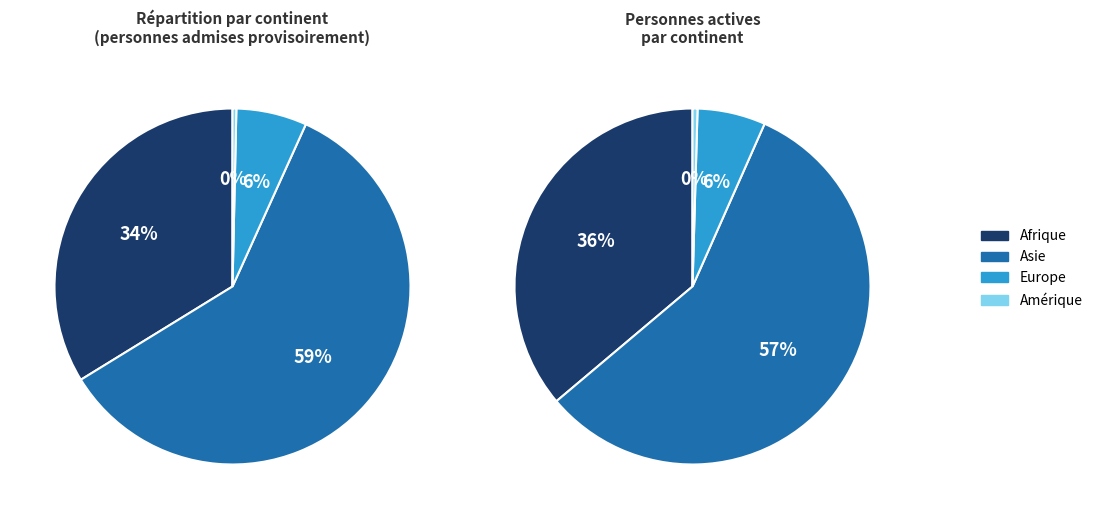

Does any single category account for the majority?

Yes